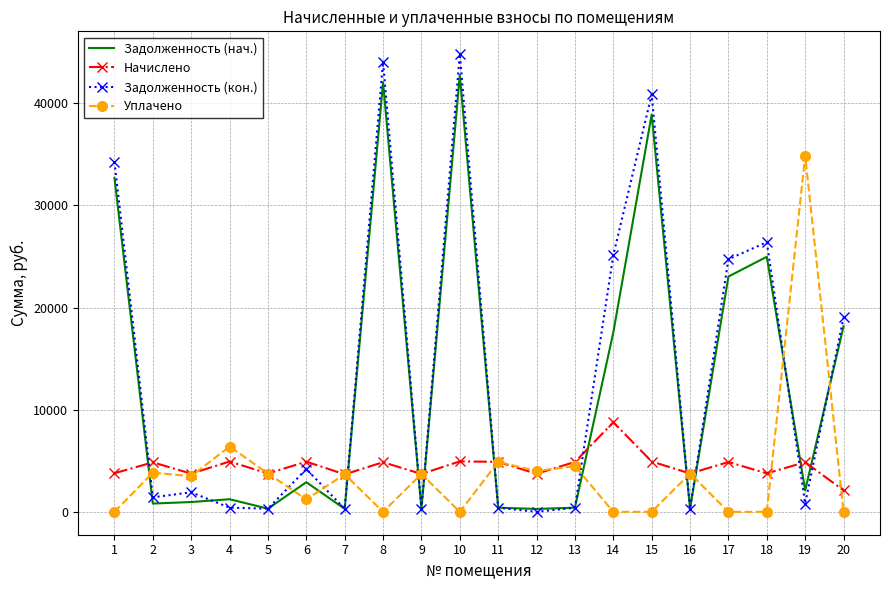

Which series ends up on top after the final intersection of Задолженность (кон.) and Уплачено?

Задолженность (кон.)